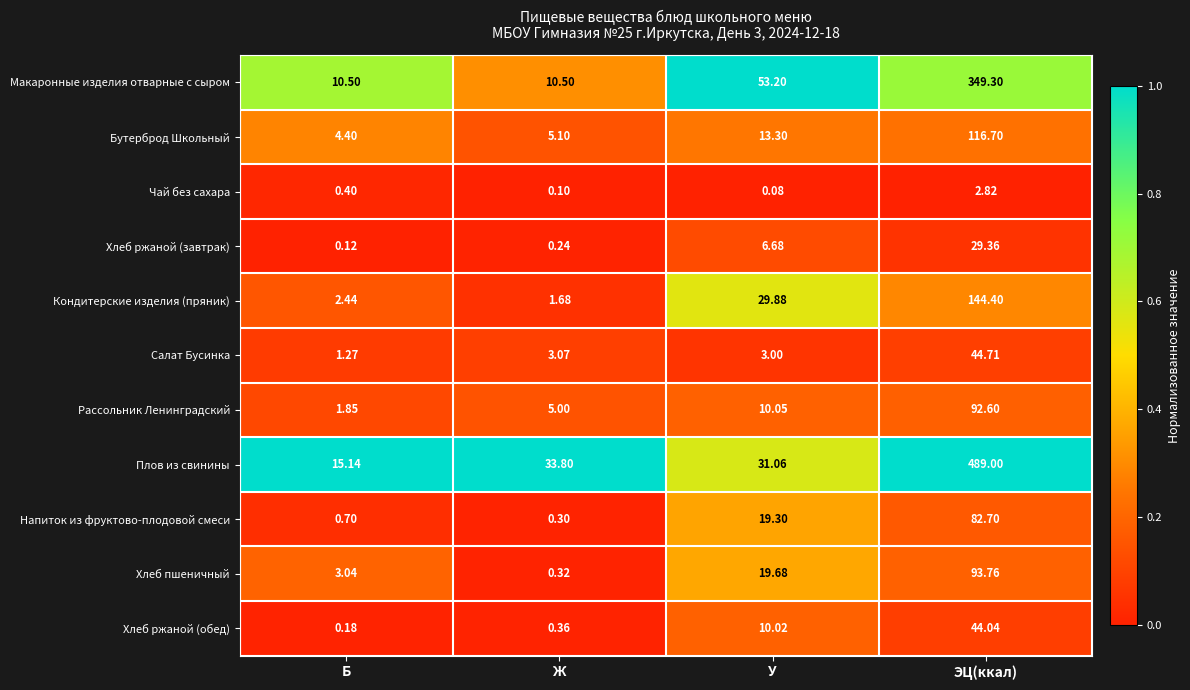

At which label does Напиток из фруктово-плодовой смеси first exceed 19?

У